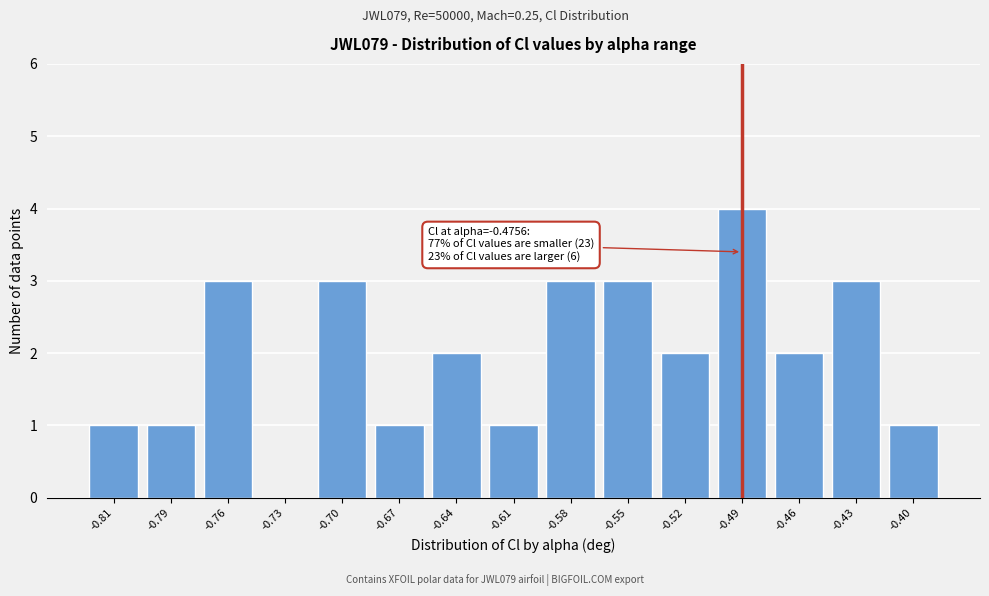

Reading left to right, list all the values displayed in this chart.

-0.81=1	-0.79=1	-0.76=3	-0.73=0	-0.70=3	-0.67=1	-0.64=2	-0.61=1	-0.58=3	-0.55=3	-0.52=2	-0.49=4	-0.46=2	-0.43=3	-0.40=1